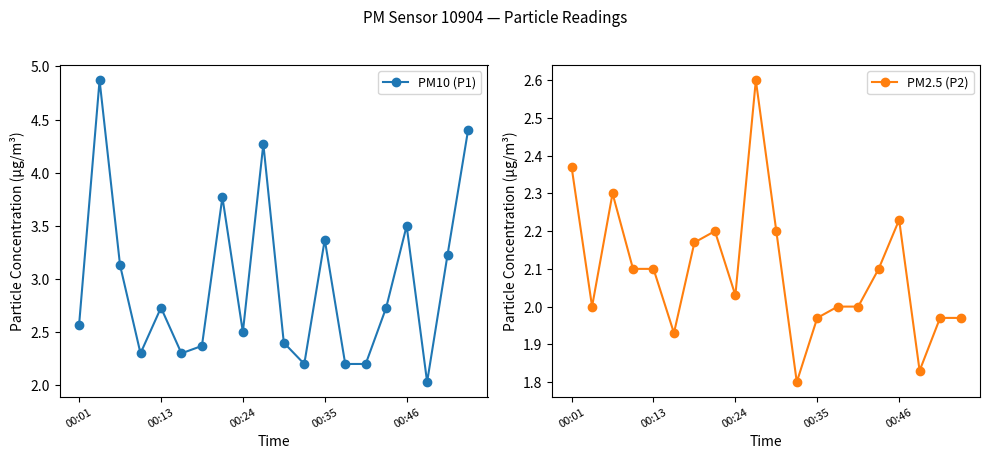

What position from the left is 17?

18